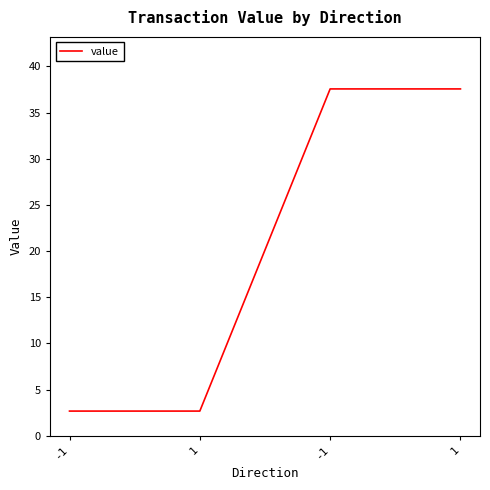

Reading left to right, extract all data points from this chart.

-1=2.7	1=2.7	-1=37.6	1=37.6